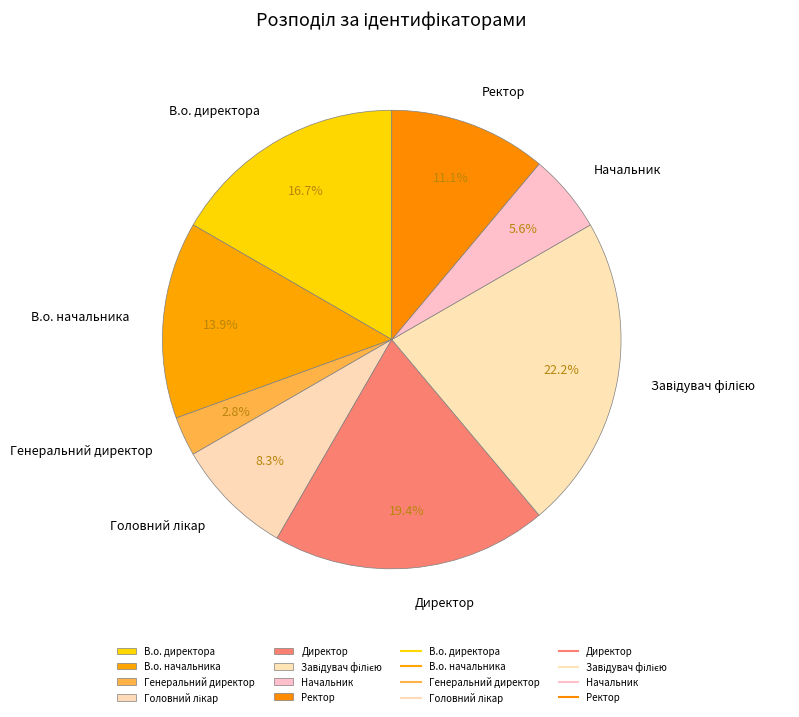

Is the sum of Директор and Начальник greater than half?

No